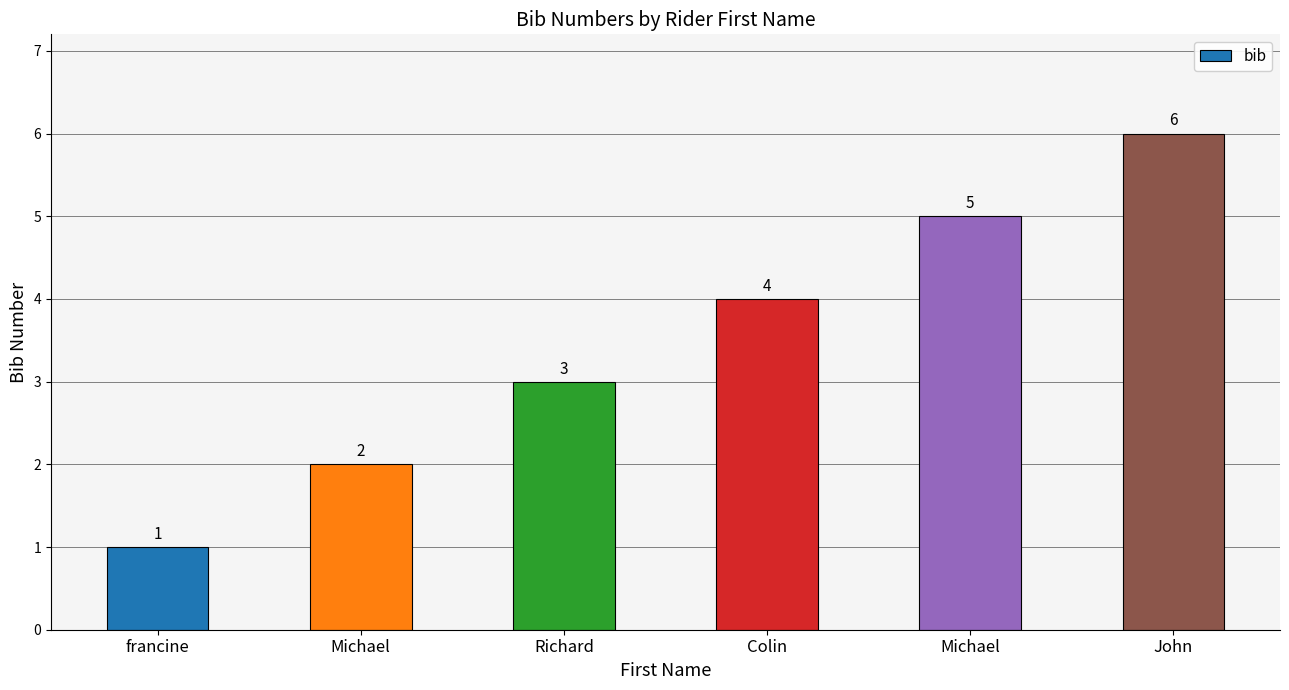

What is the maximum value shown in the chart?

6